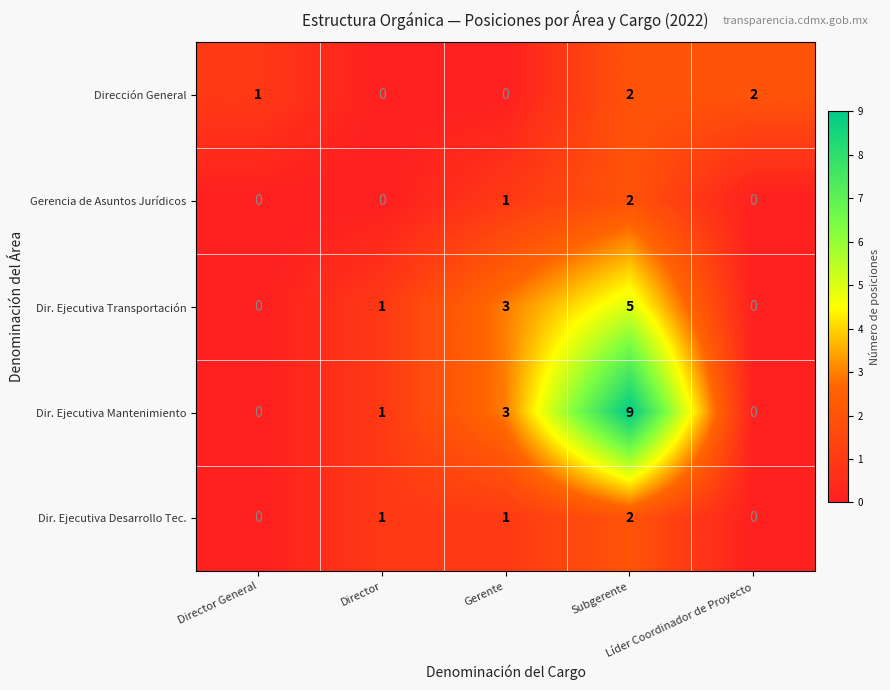

How many distinct data groups are displayed?

5